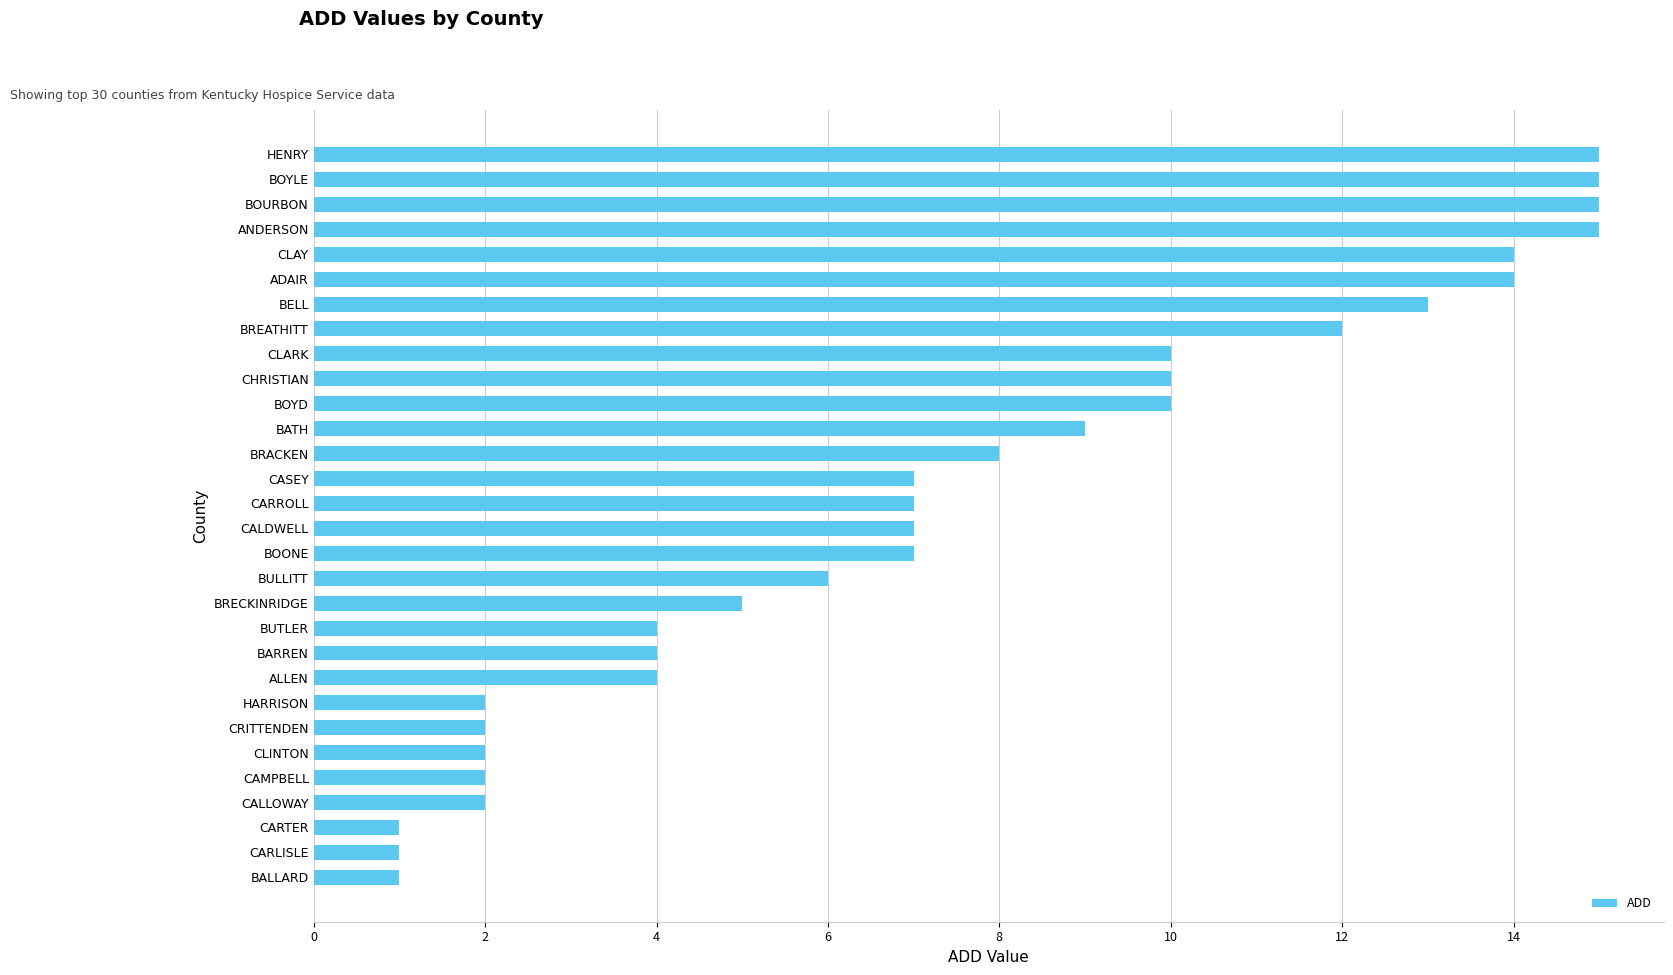

What is the average value?

7